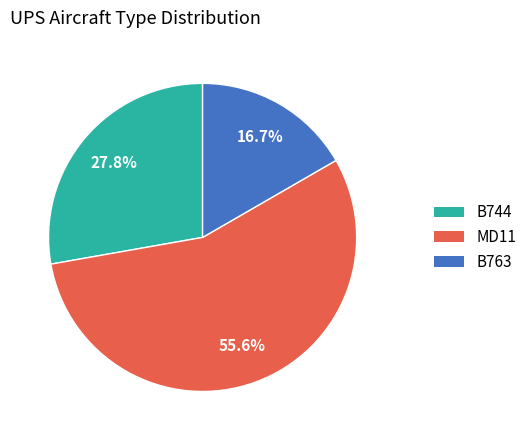

How many segments does this pie chart have?

3